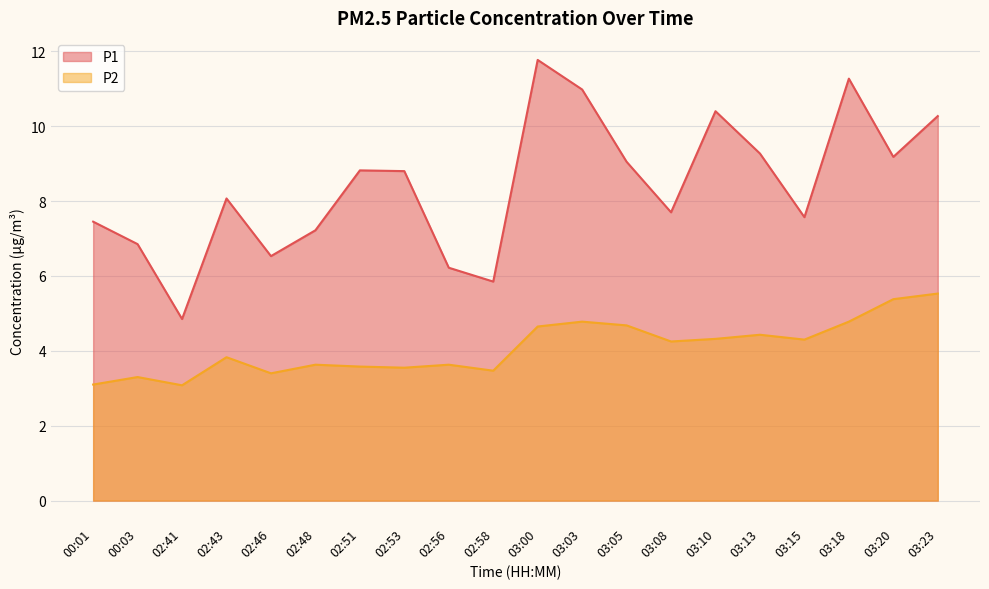

Where is P2 nearest to the value 4?

02:43